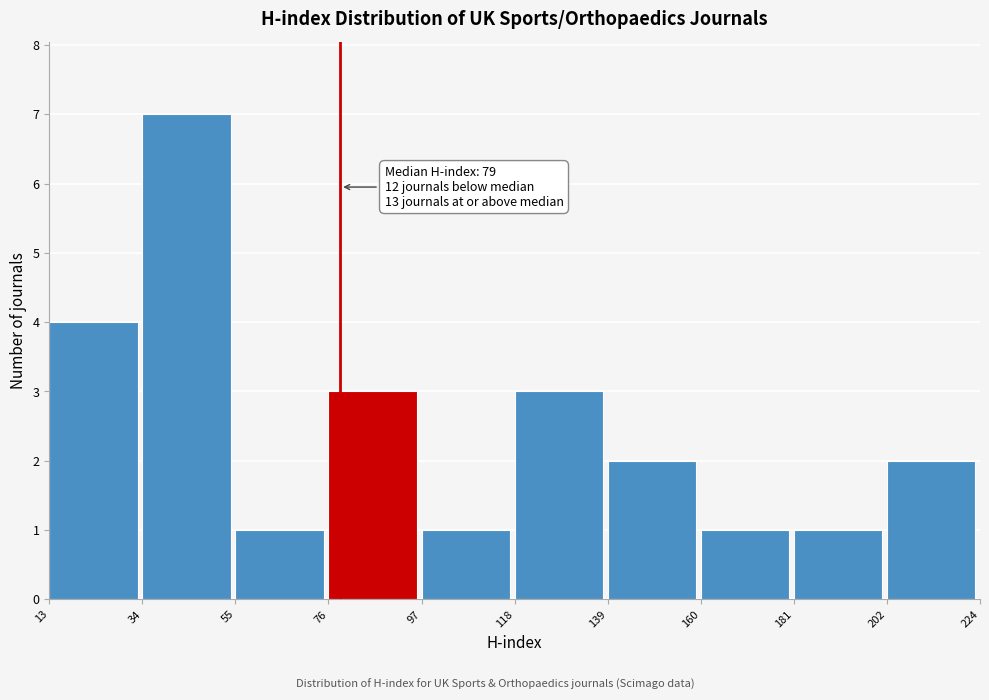

Over which range of the x-axis is the bar tallest?

34 to 55